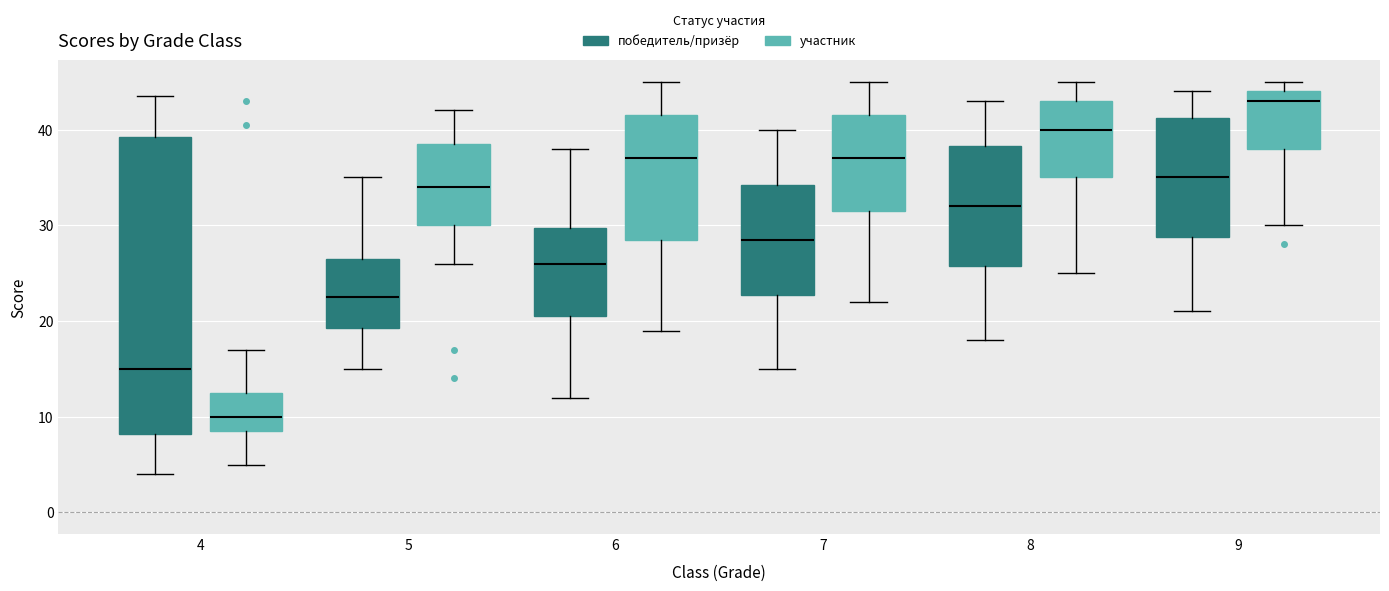

Reading left to right, read every box against the y-axis: the position of its median line, the range the box covers, and the ends of its whiskers. The values are not printed on the chart, so give them approximately, as read against the axis.

4 (победитель/призёр): median 15, box 8 to 39, whiskers 4 to 44
4 (участник): median 10, box 9 to 13, whiskers 5 to 17
5 (победитель/призёр): median 23, box 19 to 27, whiskers 15 to 35
5 (участник): median 34, box 30 to 39, whiskers 26 to 42
6 (победитель/призёр): median 26, box 21 to 30, whiskers 12 to 38
6 (участник): median 37, box 29 to 42, whiskers 19 to 45
7 (победитель/призёр): median 29, box 23 to 34, whiskers 15 to 40
7 (участник): median 37, box 32 to 42, whiskers 22 to 45
8 (победитель/призёр): median 32, box 26 to 38, whiskers 18 to 43
8 (участник): median 40, box 35 to 43, whiskers 25 to 45
9 (победитель/призёр): median 35, box 29 to 41, whiskers 21 to 44
9 (участник): median 43, box 38 to 44, whiskers 30 to 45